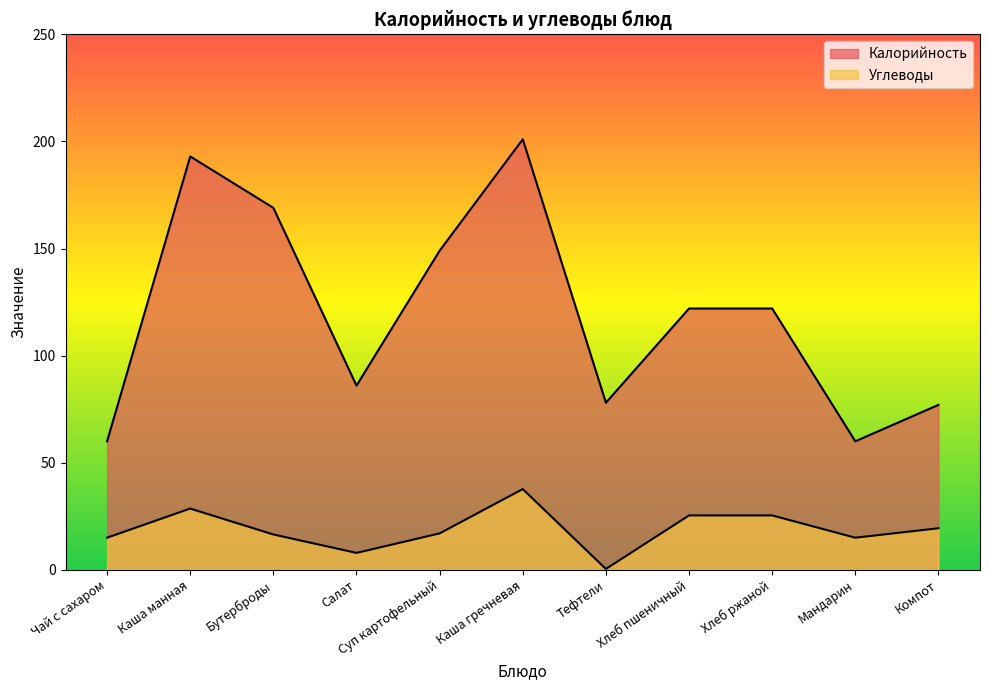

How many categories are shown in the chart?

11